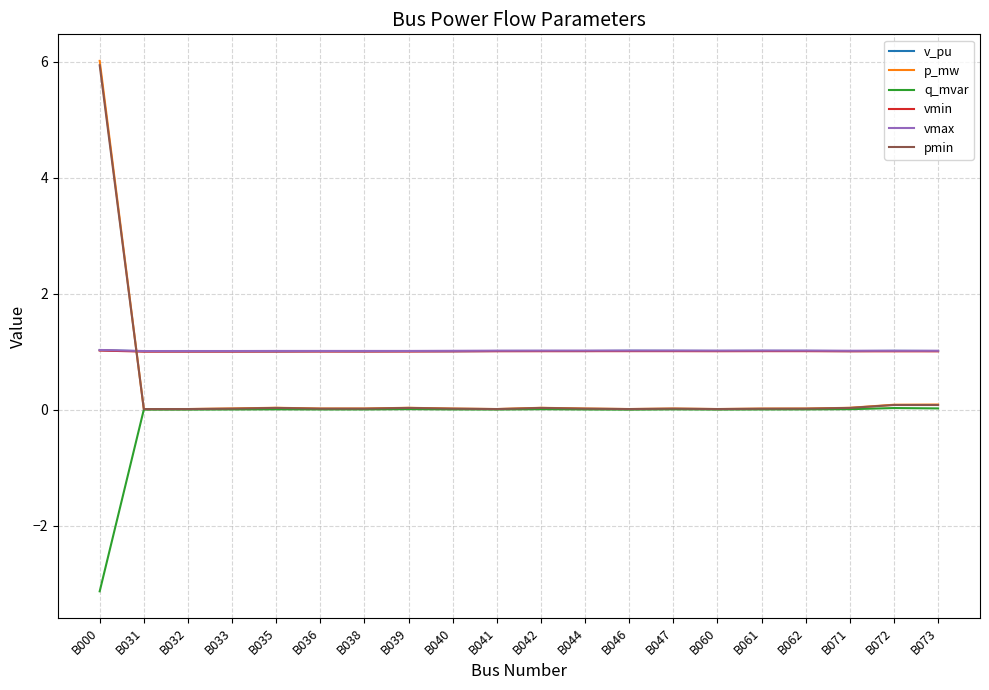

True or false: pmin and p_mw cross at least once.

False